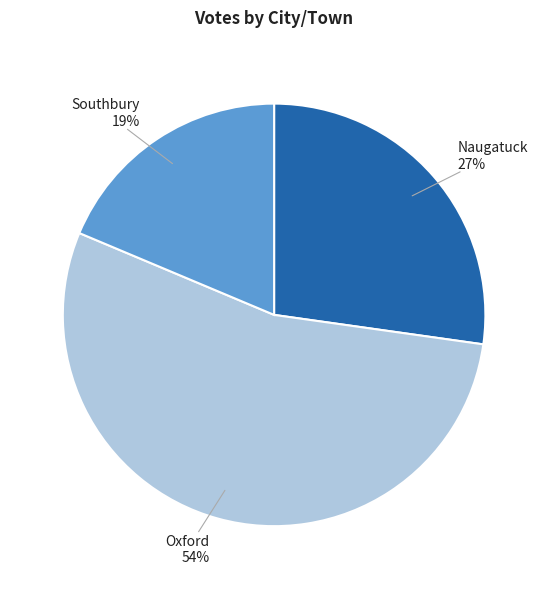

Which slice is the largest?

Oxford